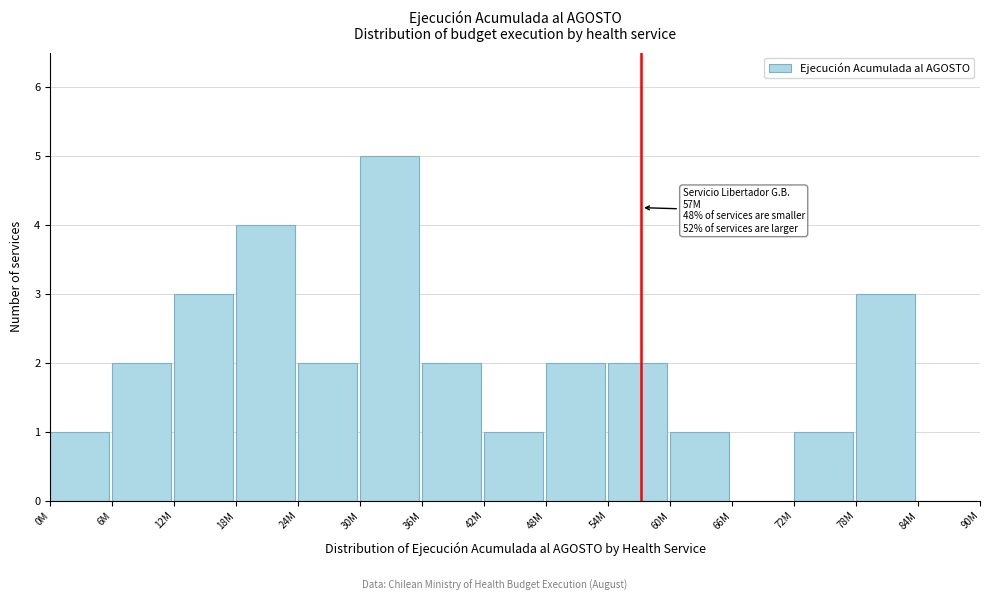

Reading left to right, transcribe all the data shown in this chart.

0M=1	6M=2	12M=3	18M=4	24M=2	30M=5	36M=2	42M=1	48M=2	54M=2	60M=1	66M=0	72M=1	78M=3	84M=0